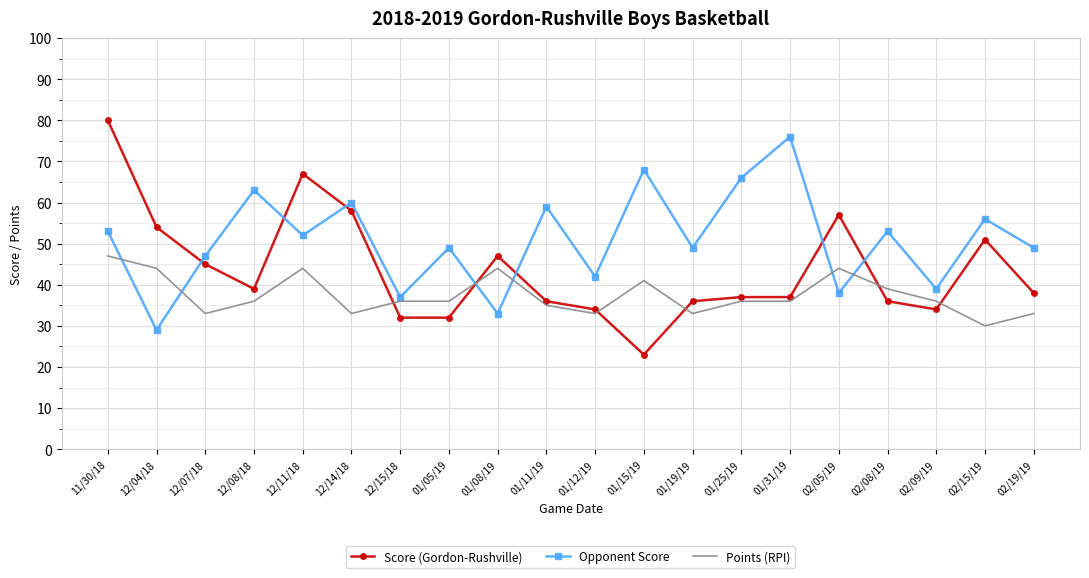

True or false: Score (Gordon-Rushville) and Points (RPI) cross at least once.

True